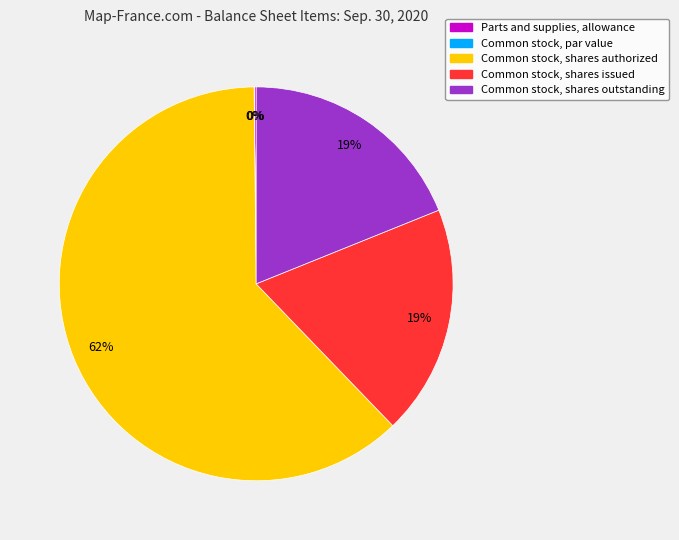

Which has a higher value, Common stock, shares outstanding or Common stock, shares authorized?

Common stock, shares authorized